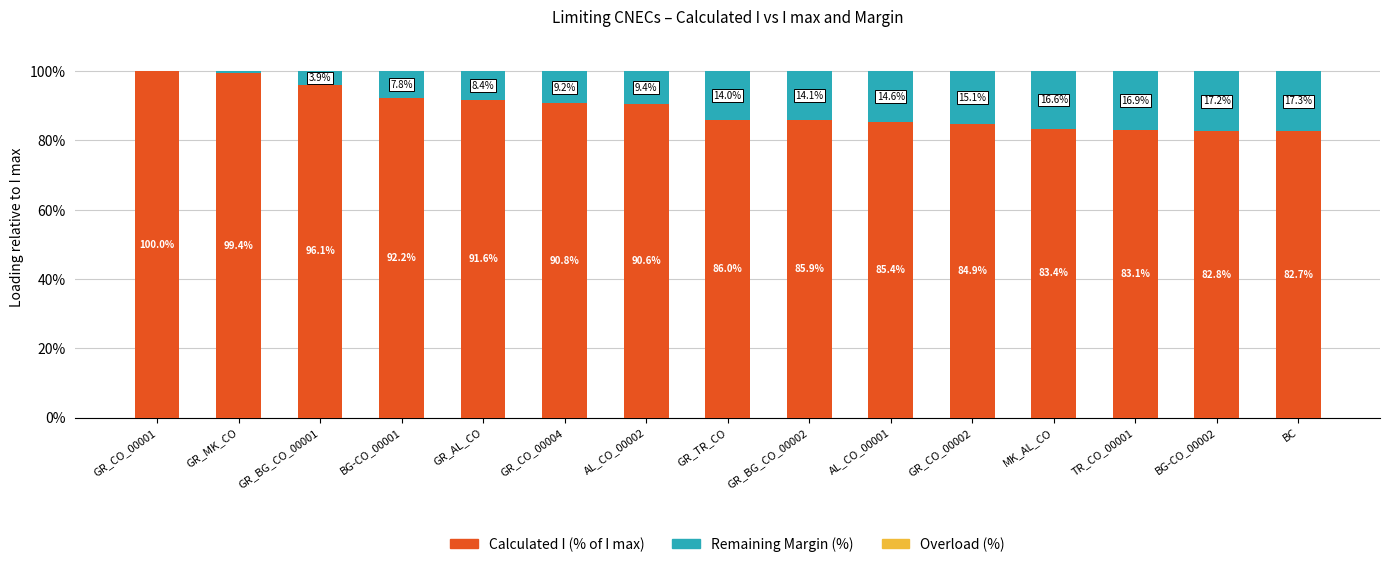

Count the number of categories in the chart.

15